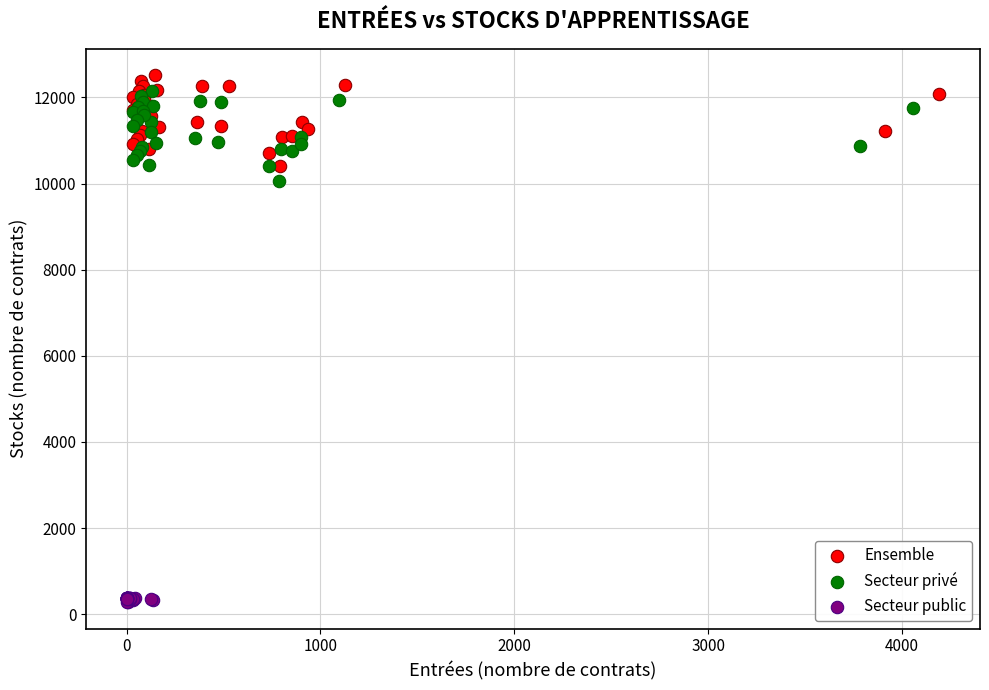

Which series contains the highest Y value?

Ensemble